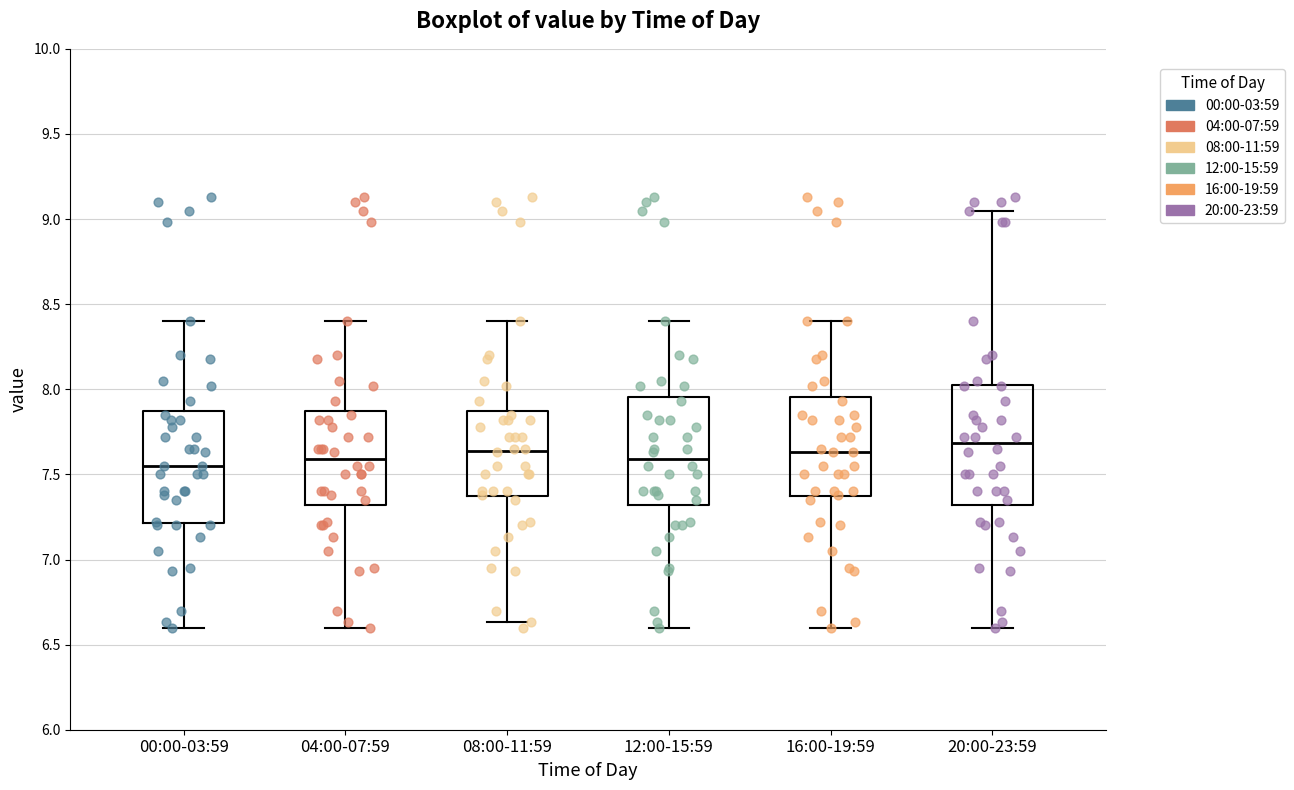

Reading left to right, transcribe this box plot: for each box, give where its median line is, the range the box spans, and where its two whiskers end, as read against the y-axis. The values are not printed on the chart, so give them approximately, as read against the axis.

00:00-03:59: median 7.55, box 7.20 to 7.85, whiskers 6.60 to 8.40
04:00-07:59: median 7.60, box 7.30 to 7.85, whiskers 6.60 to 8.40
08:00-11:59: median 7.65, box 7.35 to 7.85, whiskers 6.65 to 8.40
12:00-15:59: median 7.60, box 7.30 to 7.95, whiskers 6.60 to 8.40
16:00-19:59: median 7.65, box 7.35 to 7.95, whiskers 6.60 to 8.40
20:00-23:59: median 7.70, box 7.30 to 8.05, whiskers 6.60 to 9.05